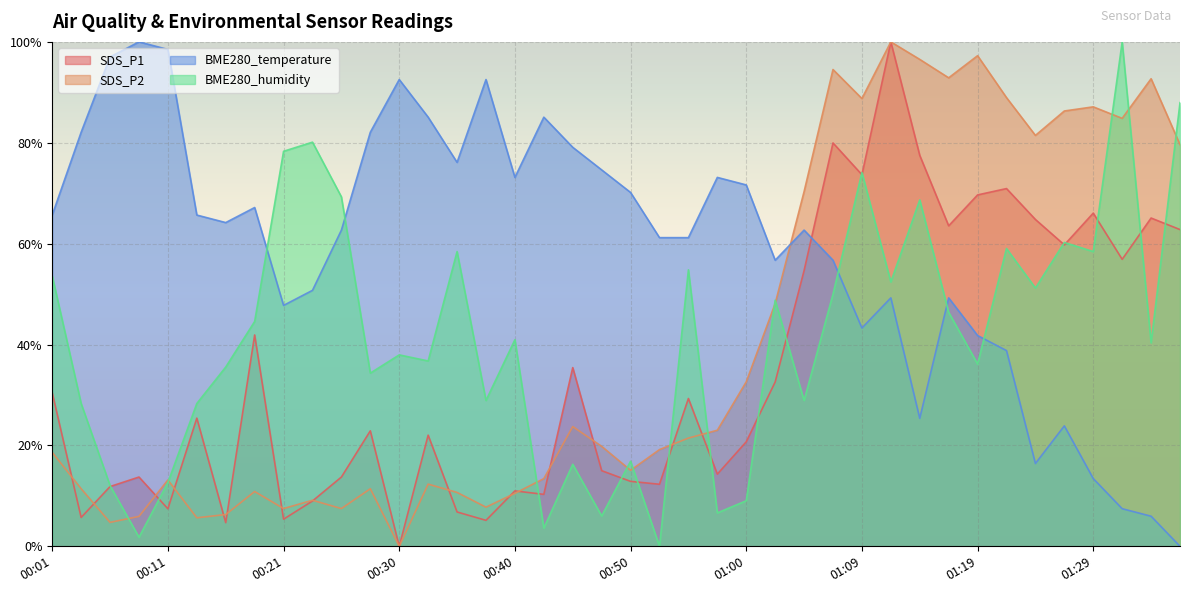

What is the difference between the maximum and minimum values in the SDS_P2 series?

100.0